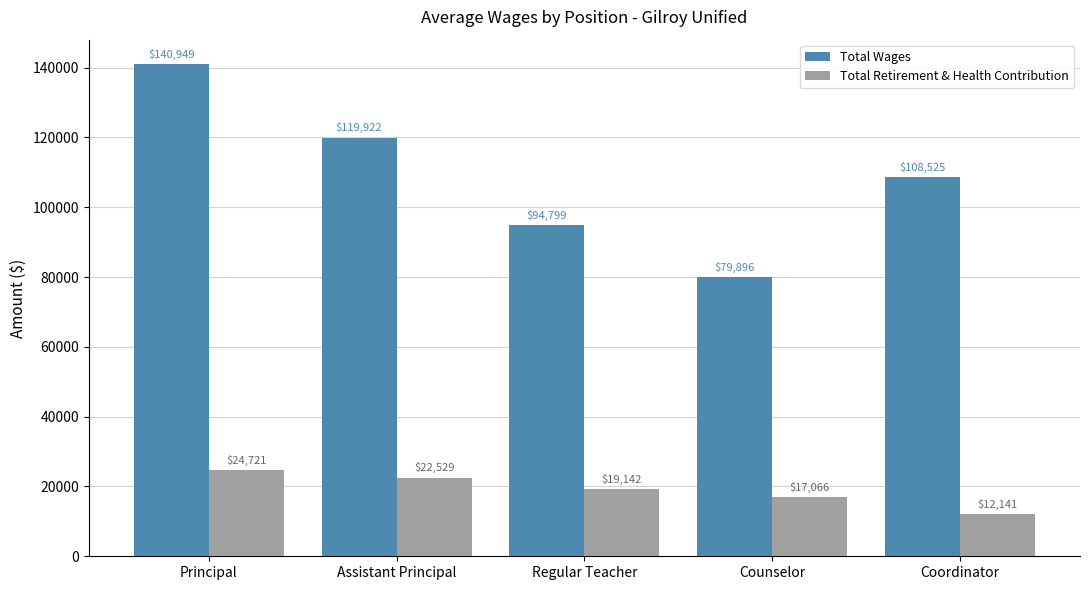

What is the maximum value shown in the chart?

140949.0